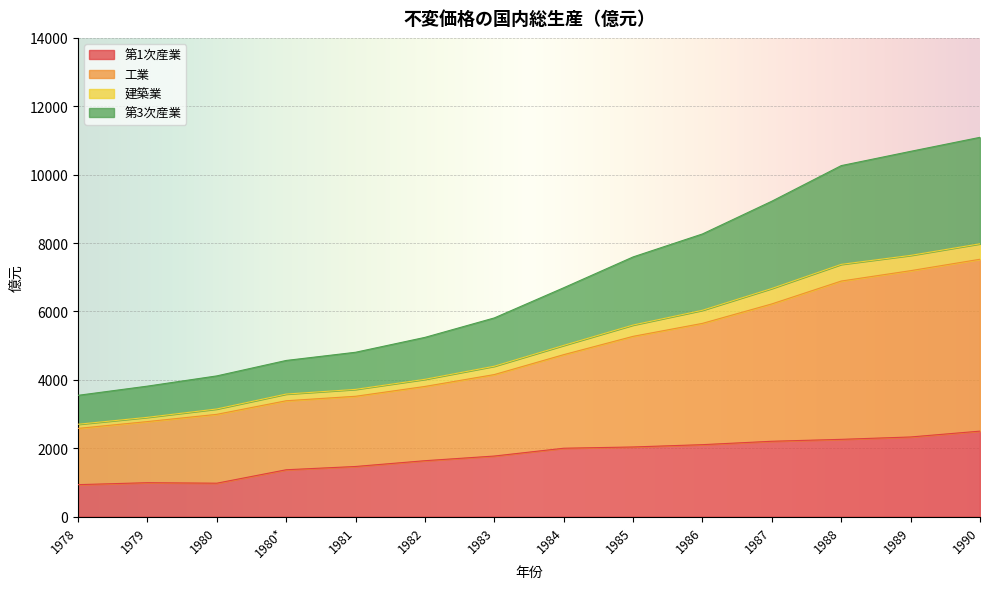

What are all the series names shown in the legend?

第1次産業, 工業, 建築業, 第3次産業